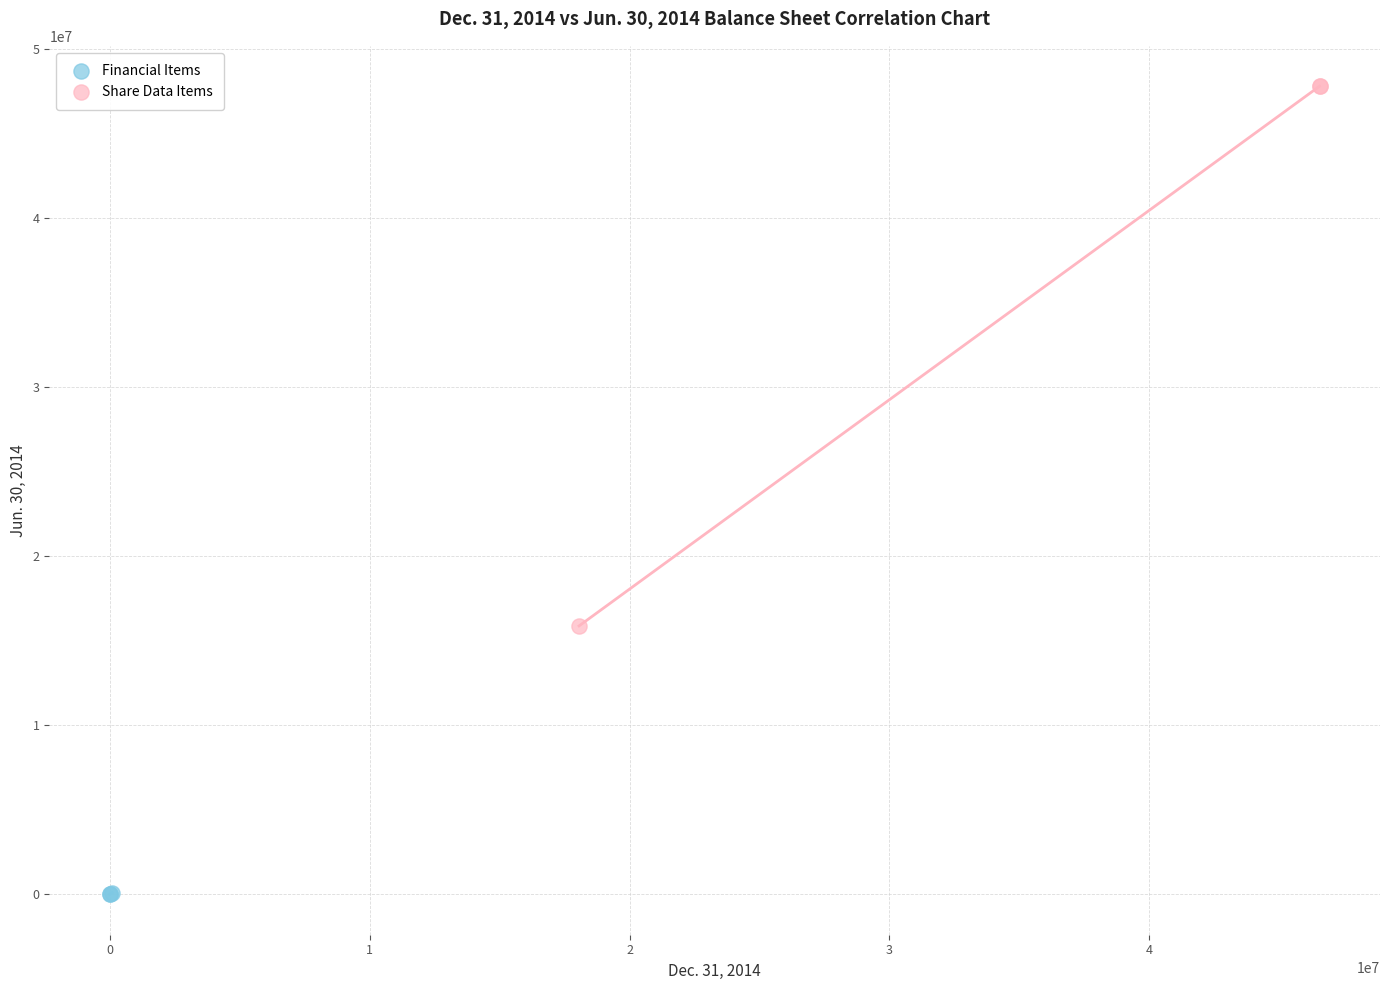

Which series contains the highest Y value?

Share Data Items